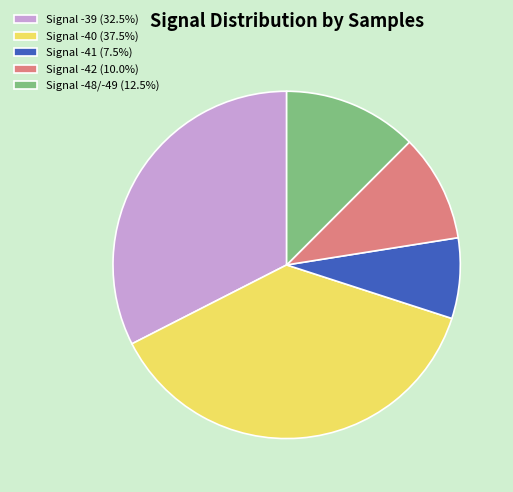

Count the number of slices in the pie.

5